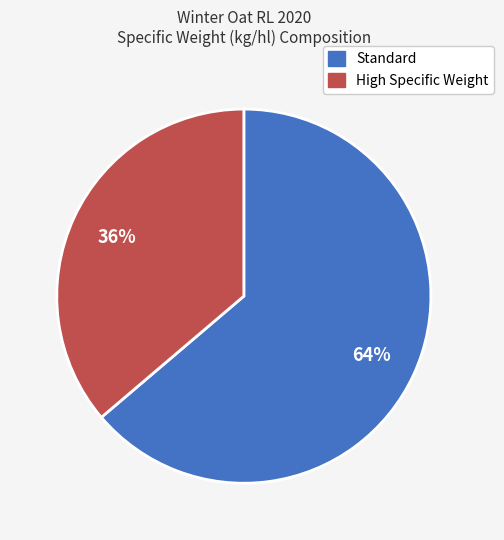

To the nearest percent, what is the average slice percentage?

50%